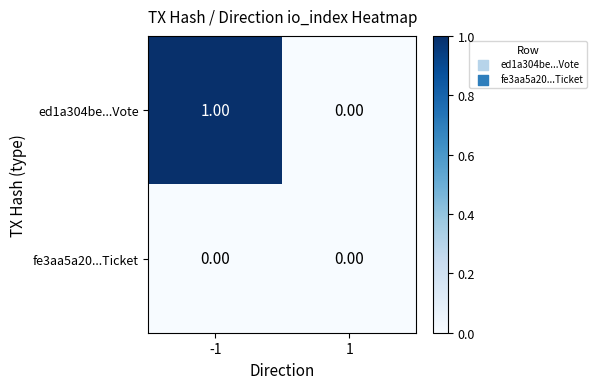

Which series has the largest total across all categories?

ed1a304be...Vote